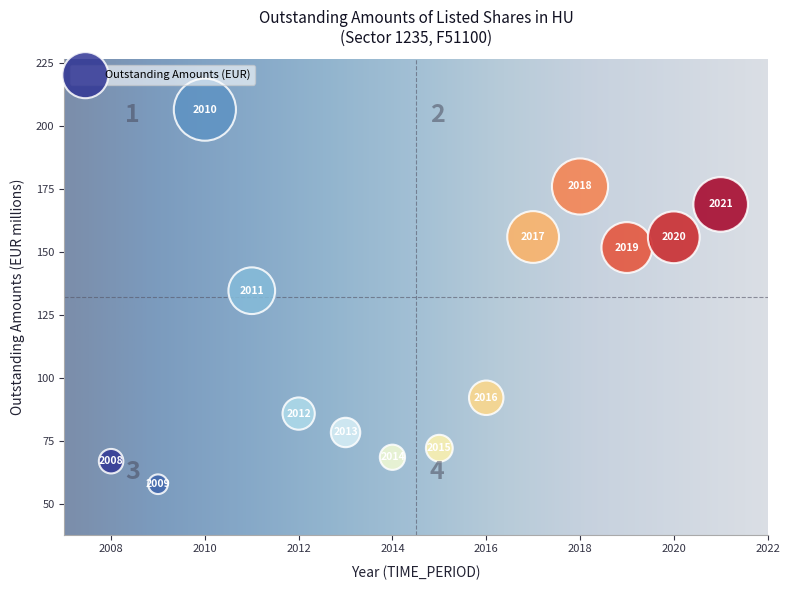

What Y value in the scatter plot is closest to 132?

134.7